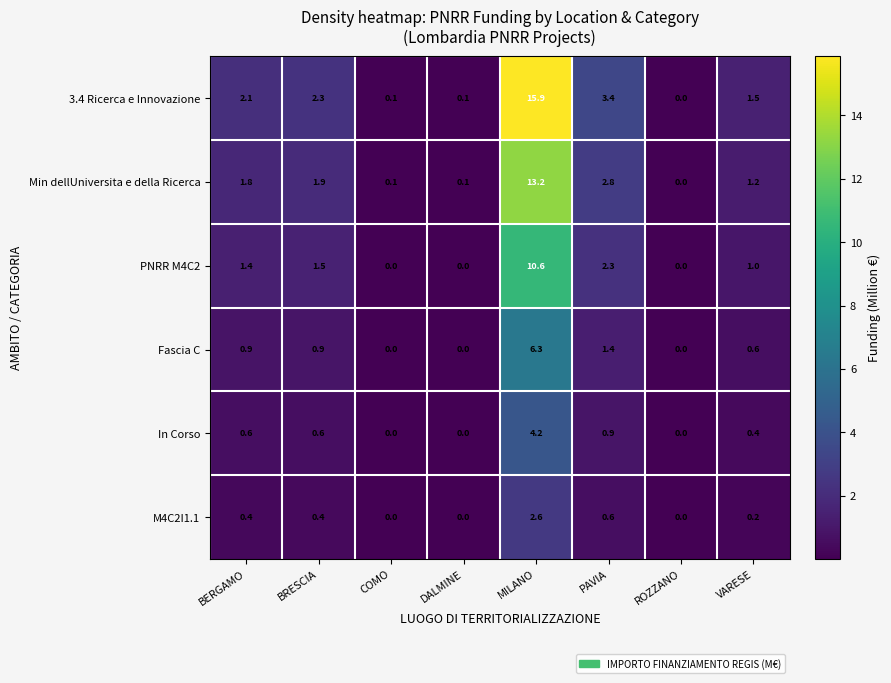

Which category has the highest value across all series?

MILANO